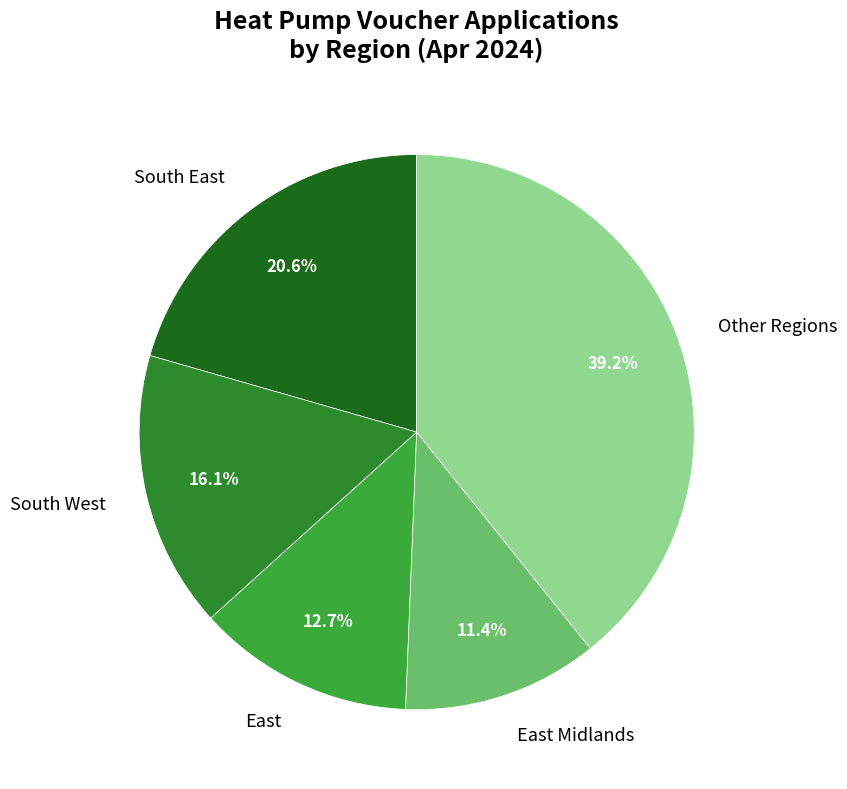

Which category has the biggest portion of the pie?

Other Regions